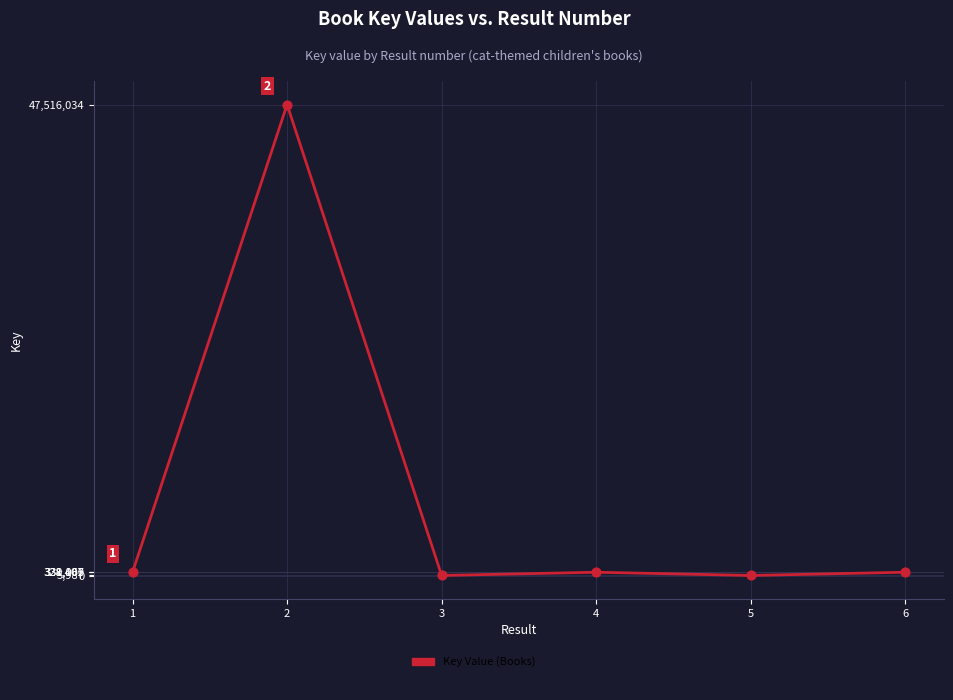

What is the change in value from 4 to 6?

+2759